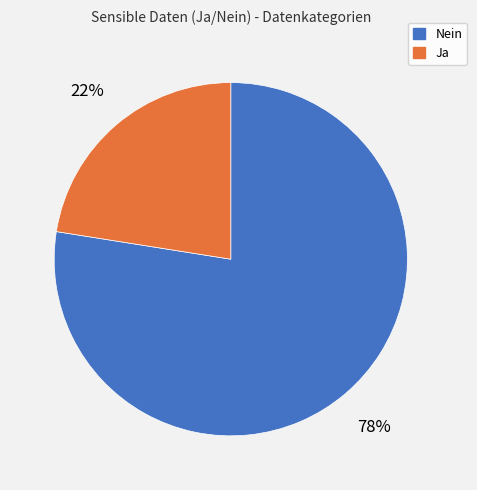

How many segments does this pie chart have?

2